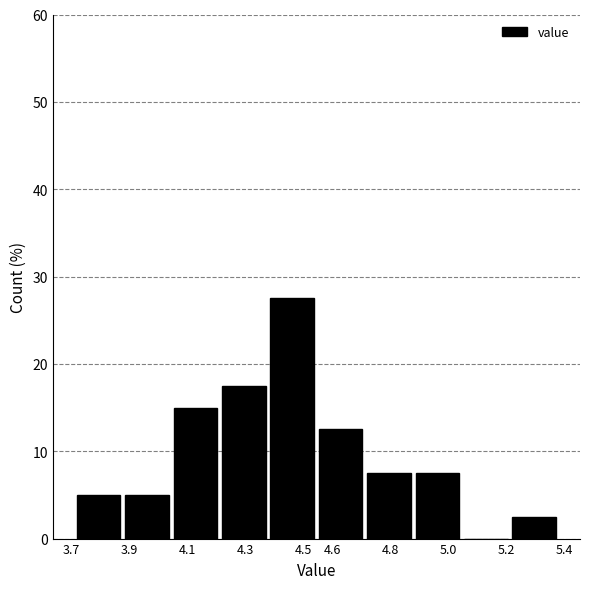

Reading left to right, list every bar in this chart as the range it spans on the x-axis followed by its height. Neither the bar edges nor the heights are printed on the chart, so give them approximately, as read against the axes.

3.710 to 3.877: 5
3.877 to 4.044: 5
4.044 to 4.211: 15
4.211 to 4.378: 18
4.378 to 4.545: 28
4.545 to 4.712: 13
4.712 to 4.879: 8
4.879 to 5.046: 8
5.046 to 5.213: 0
5.213 to 5.380: 3